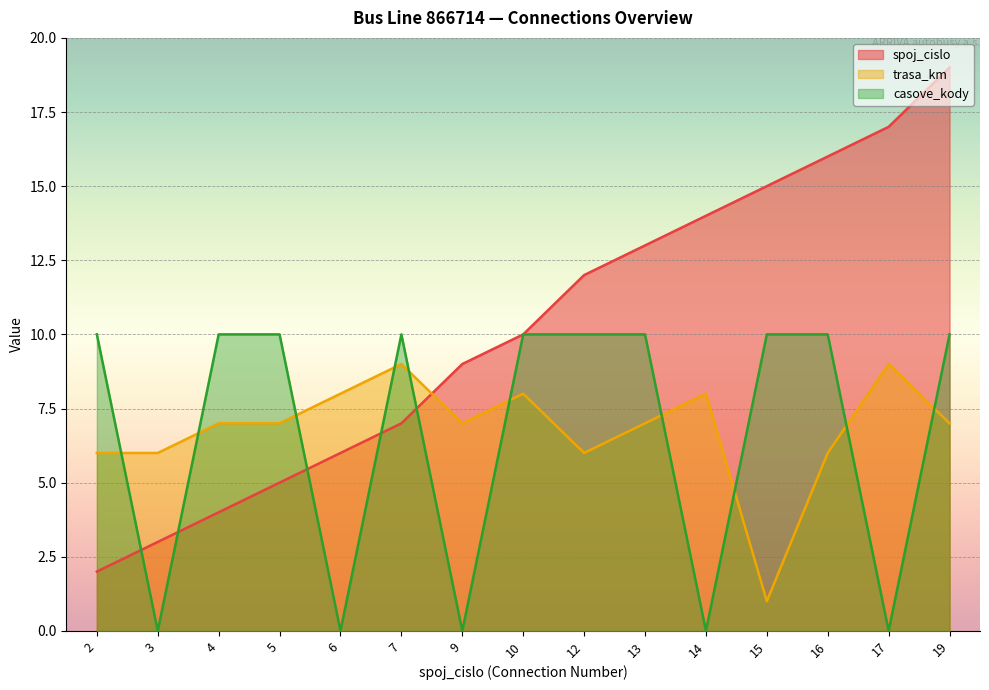

What is the maximum value shown in the chart?

19